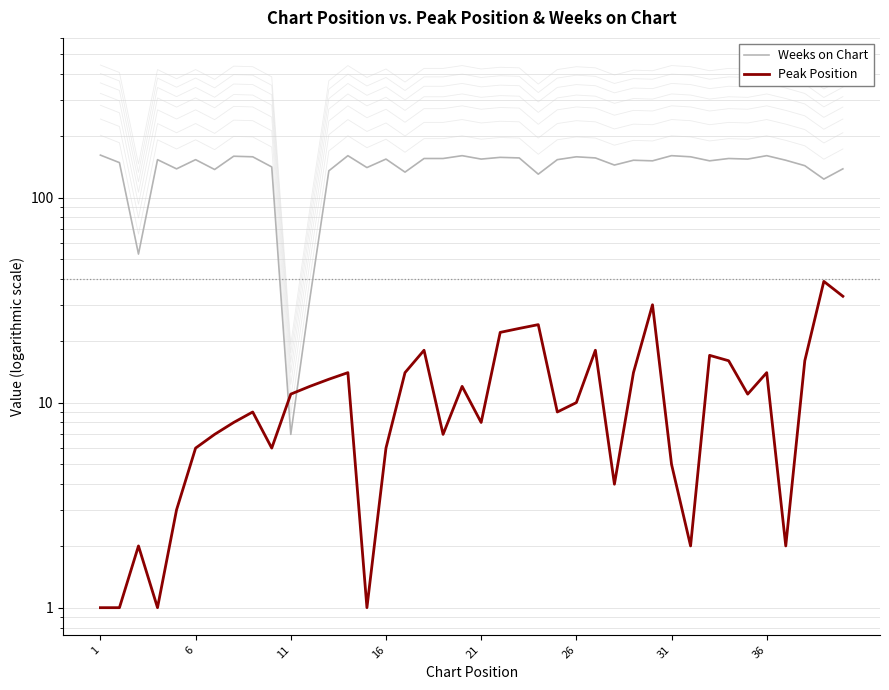

Is this an area chart (filled region under the line)?

No